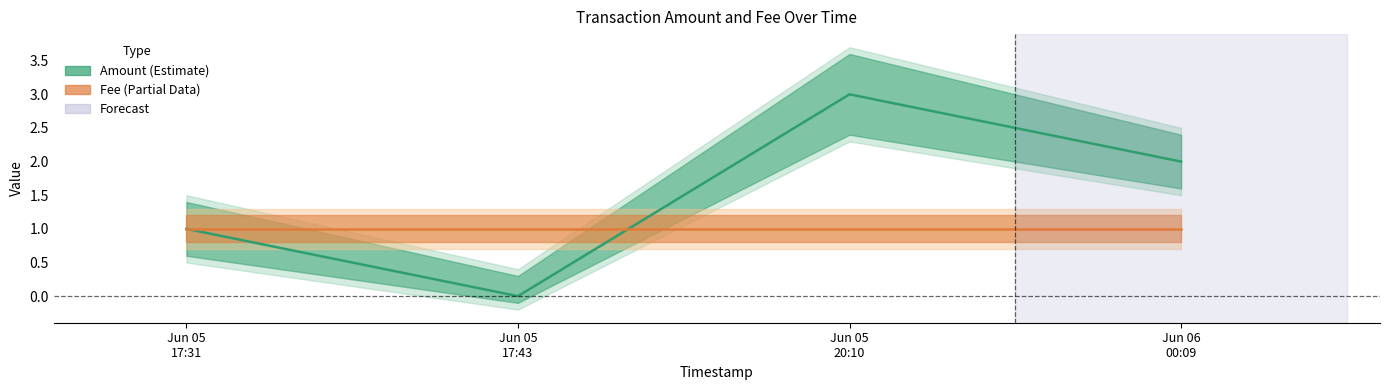

Between Jun 05
17:43 and Jun 06
00:09, which is larger?

Jun 06
00:09